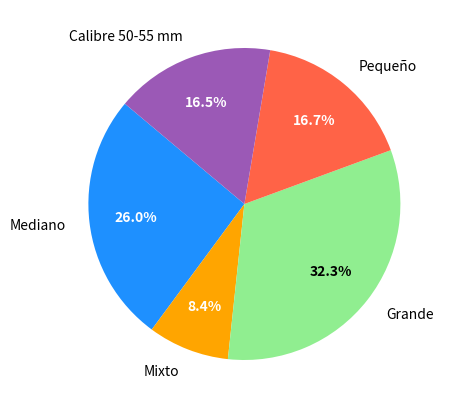

To the nearest percent, what is the difference between the largest and smallest slice percentages?

24%